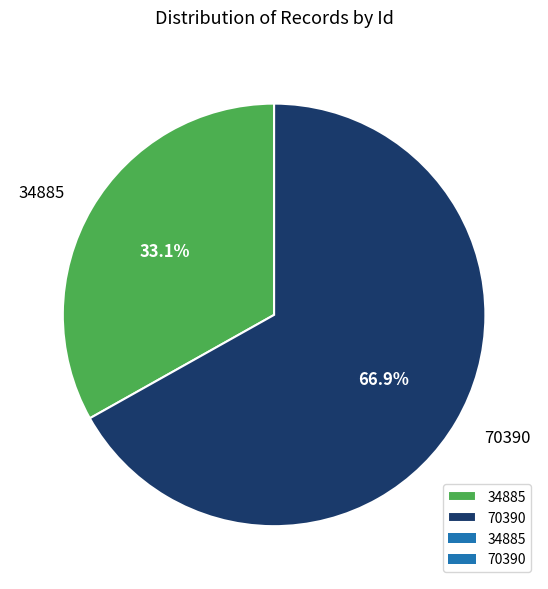

Between 70390 and 34885, which is larger?

70390